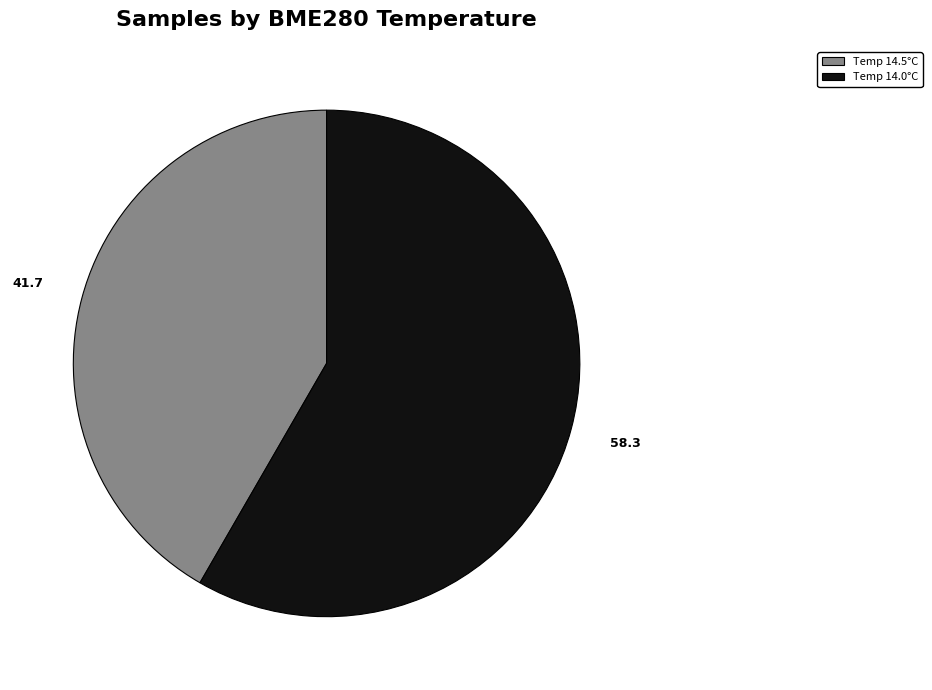

Does any single category account for the majority?

Yes